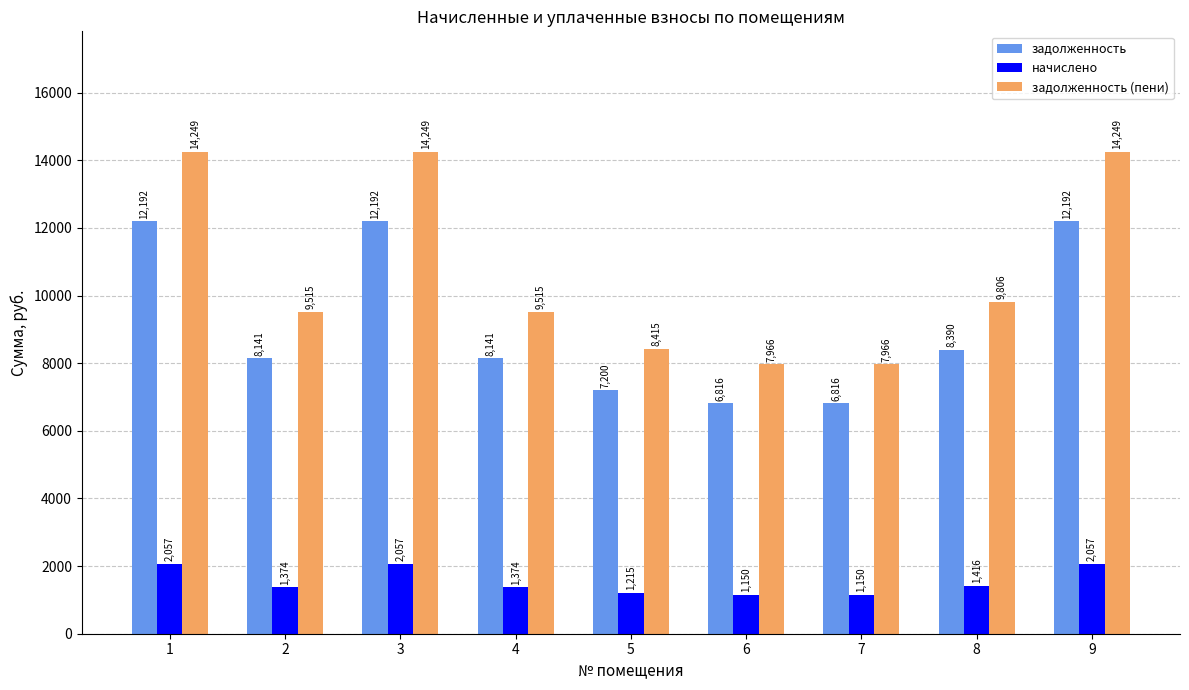

What is the maximum value shown in the chart?

14249.4